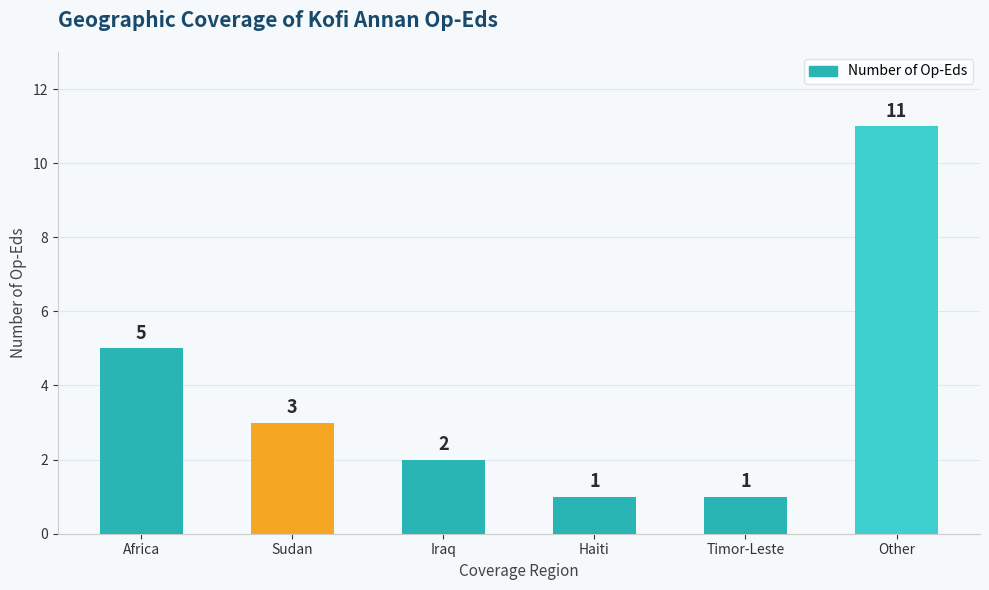

Which category has the highest value across all series?

Other